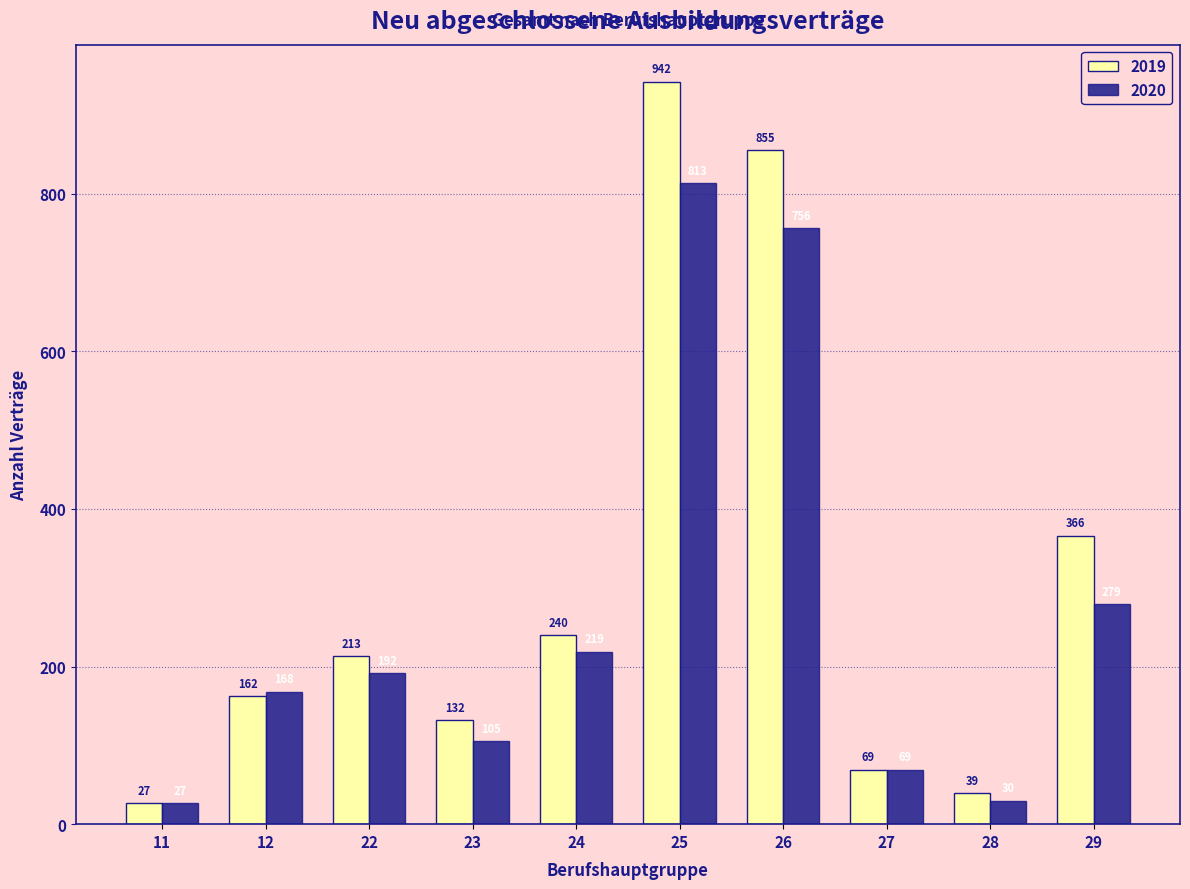

What is the maximum value shown in the chart?

942